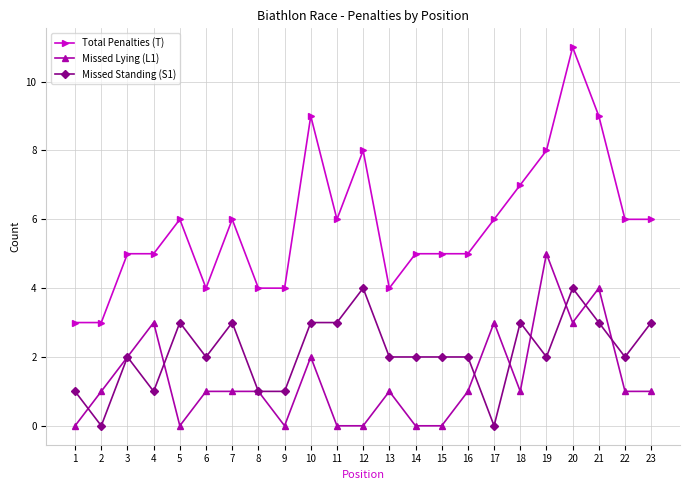

What is the value of the Missed Standing (S1) point at the 18th from the left?

3